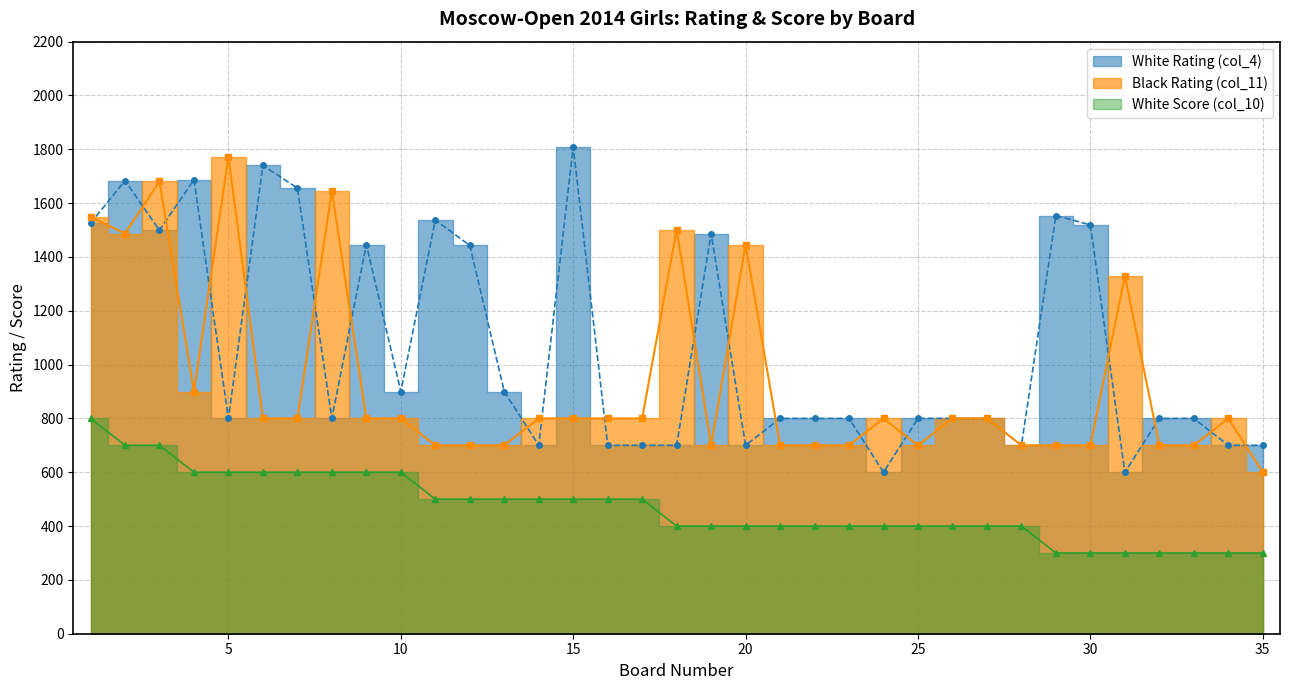

Between 26 and 20, which is larger?

26